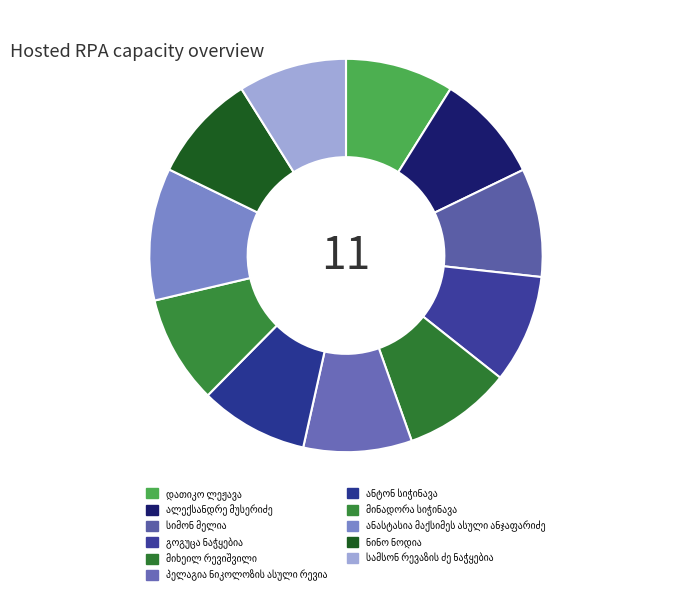

Count the number of slices in the pie.

11